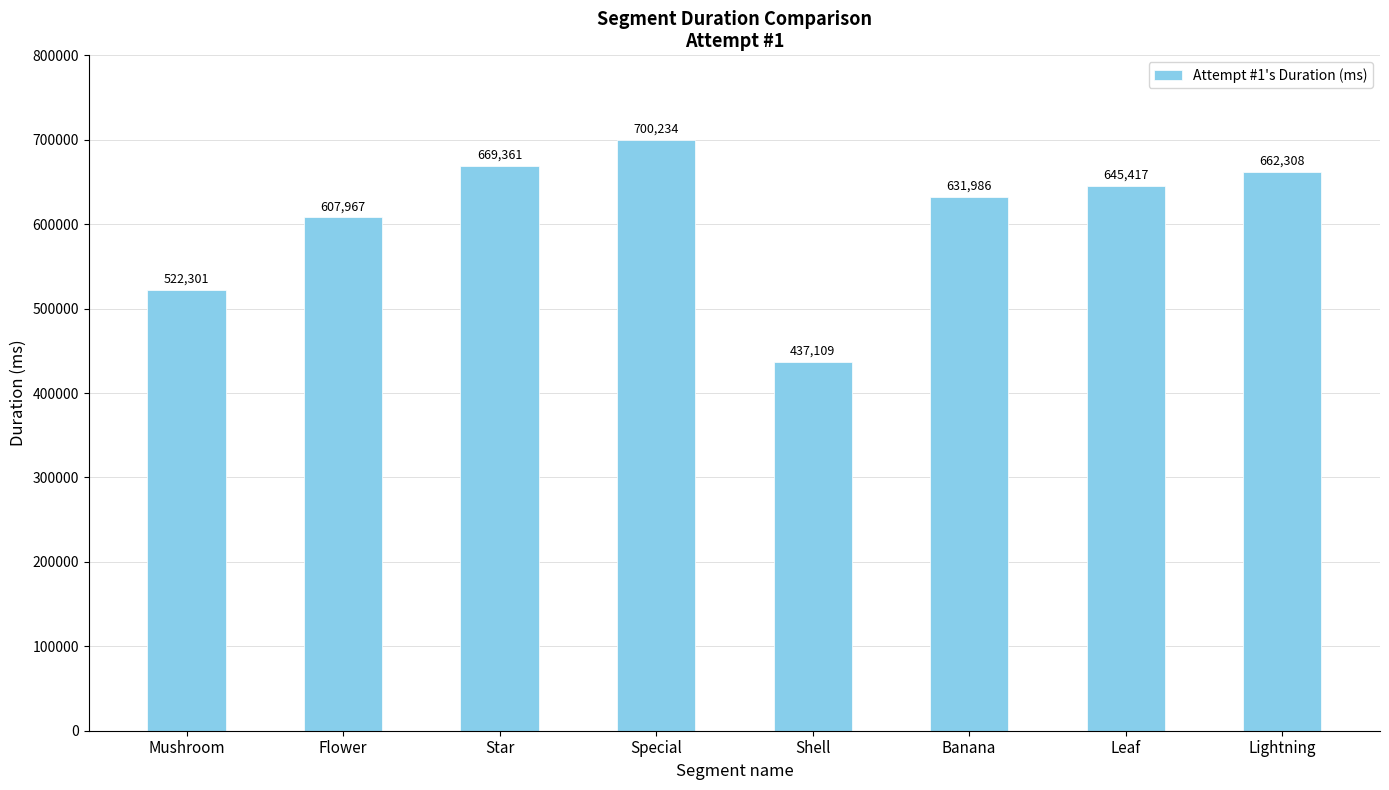

Reading left to right, what are all the values shown in this chart?

522301	607967	669361	700234	437109	631986	645417	662308